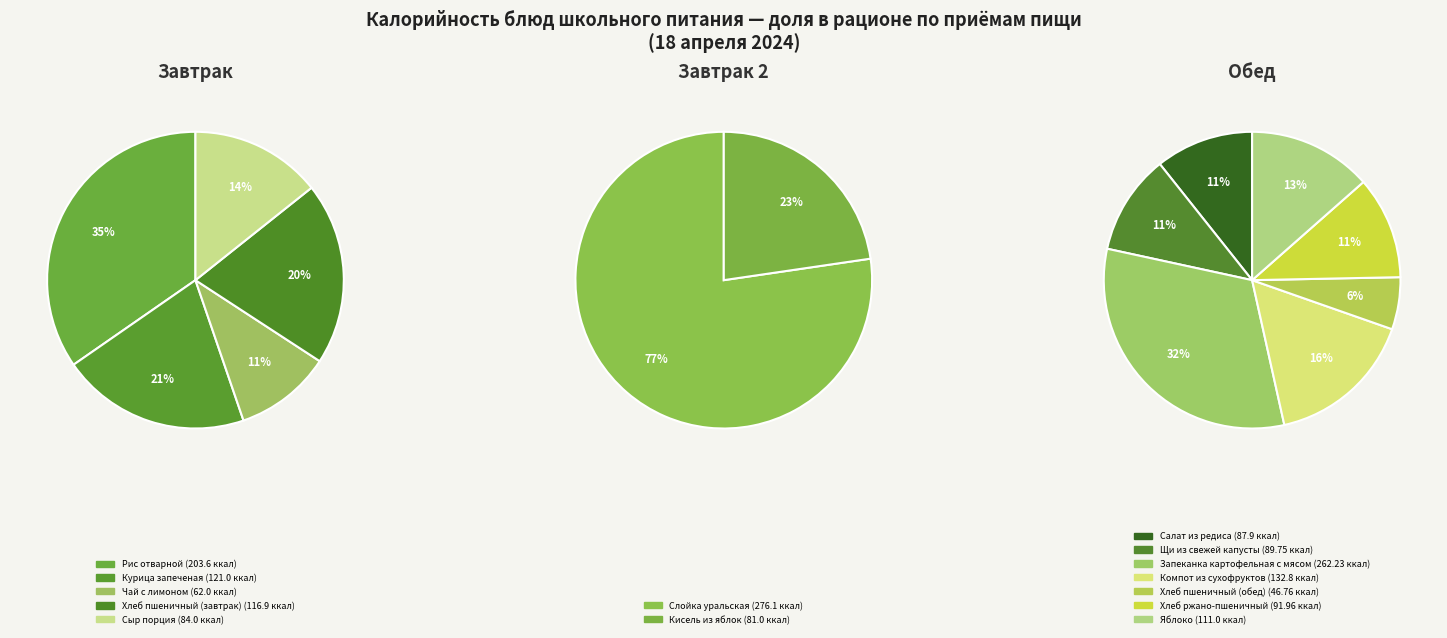

The Хлеб пшеничный (завтрак) slice represents 16% of the pie. True or false?

False